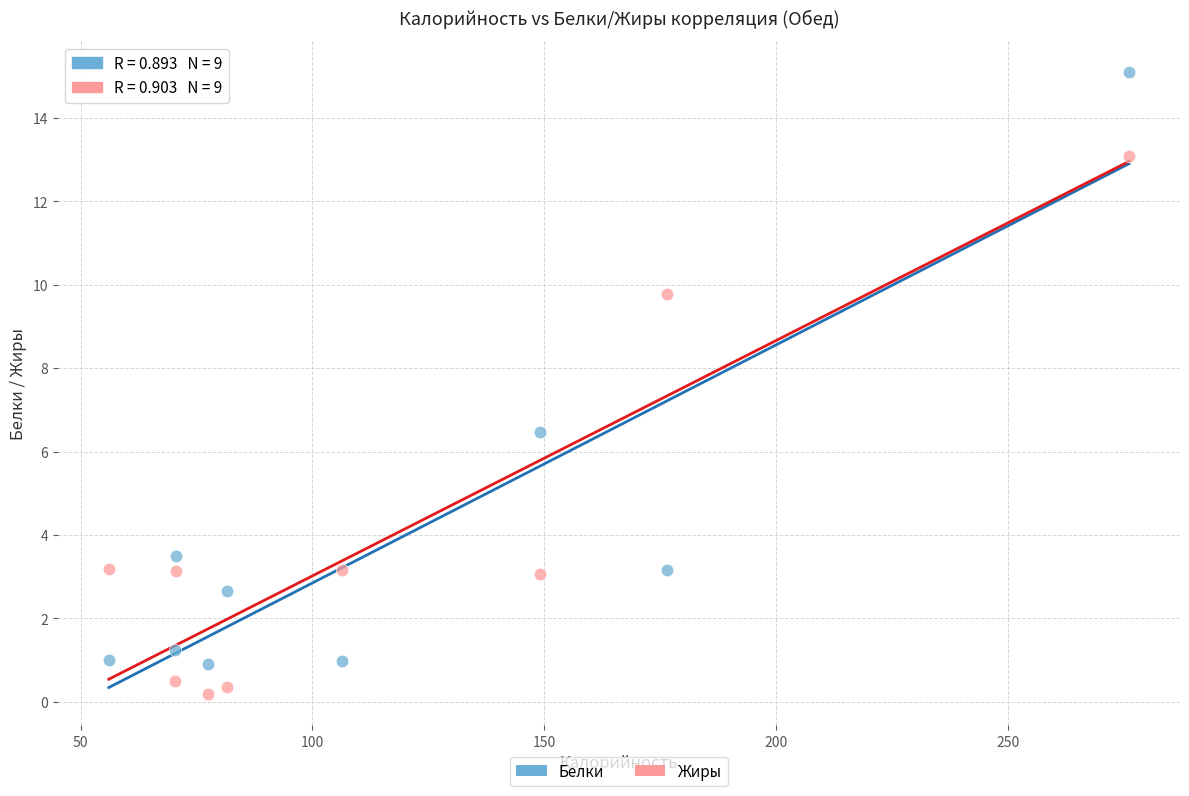

Which series contains the lowest Y value?

Жиры